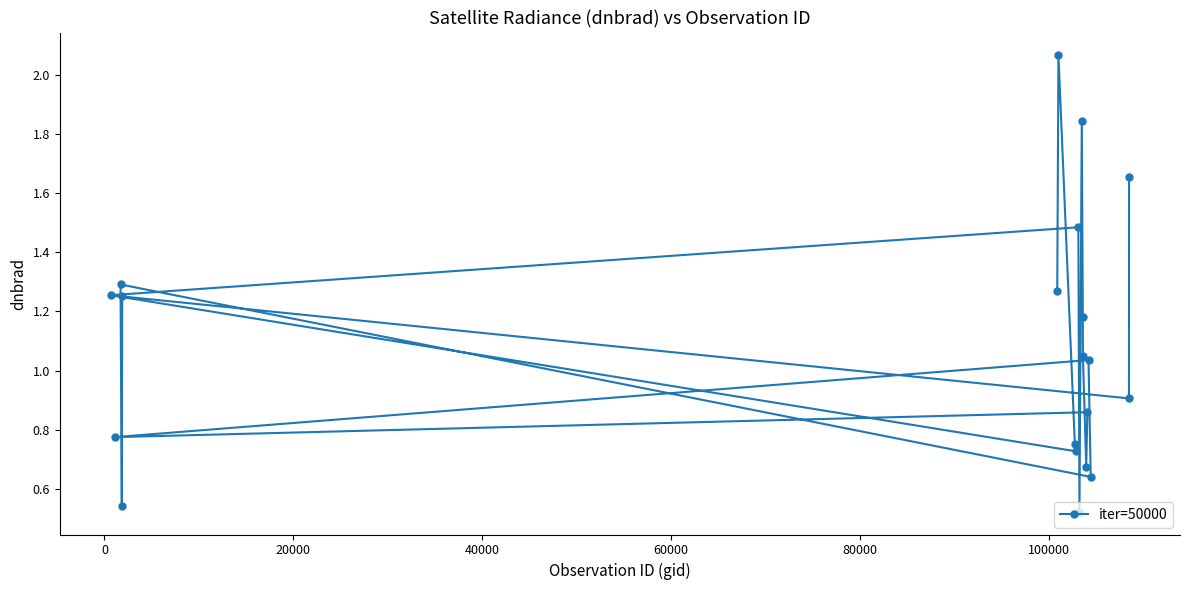

What is the average value?

1.1